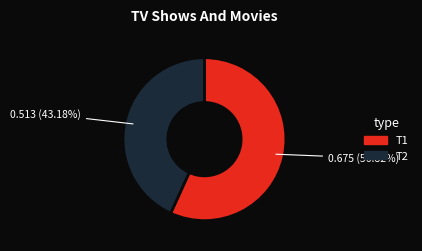

Is the sum of T1 and T2 greater than half?

Yes